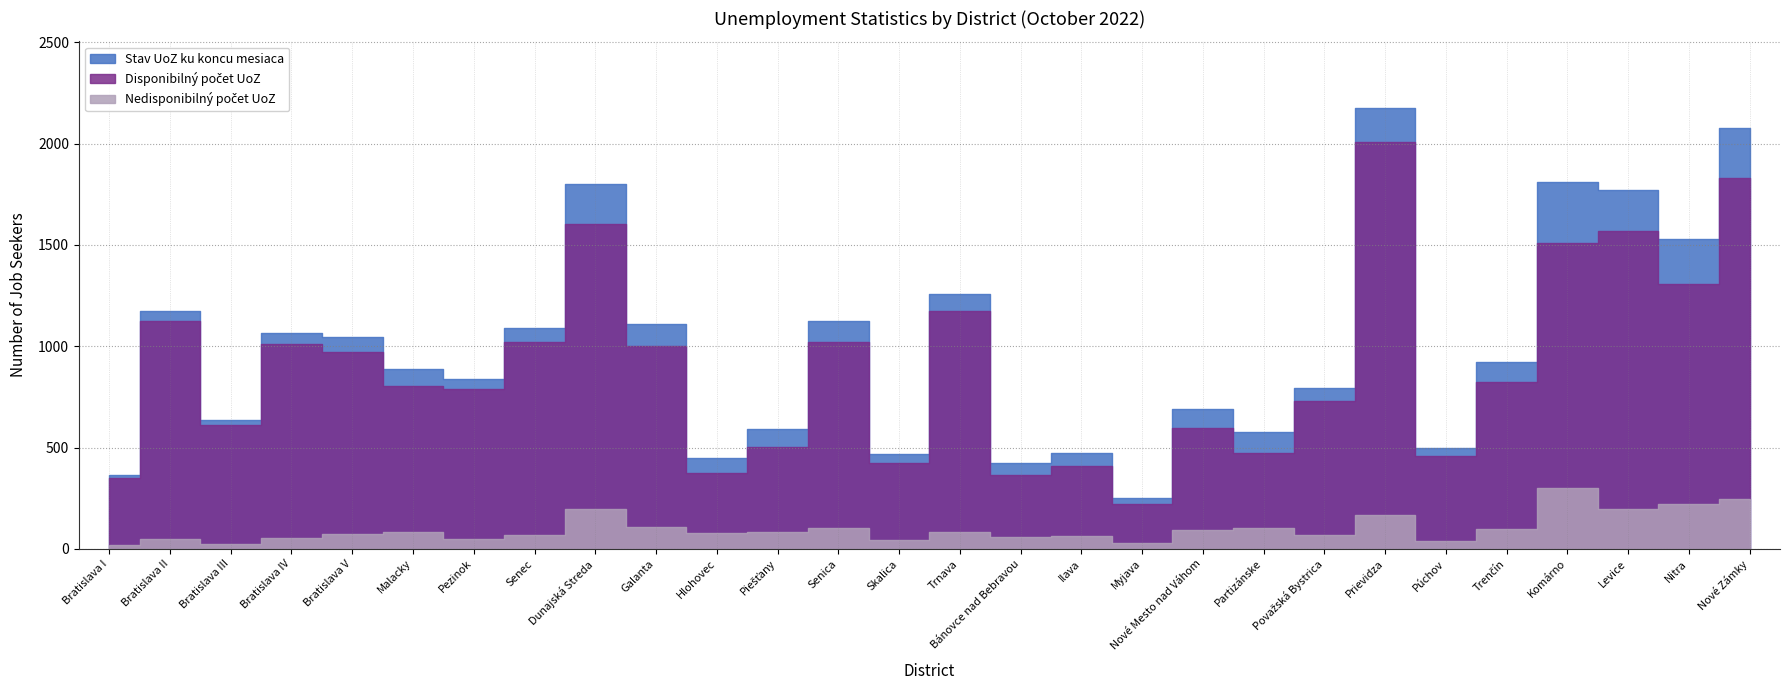

How many data points in Stav UoZ ku koncu mesiaca are above 921?

13